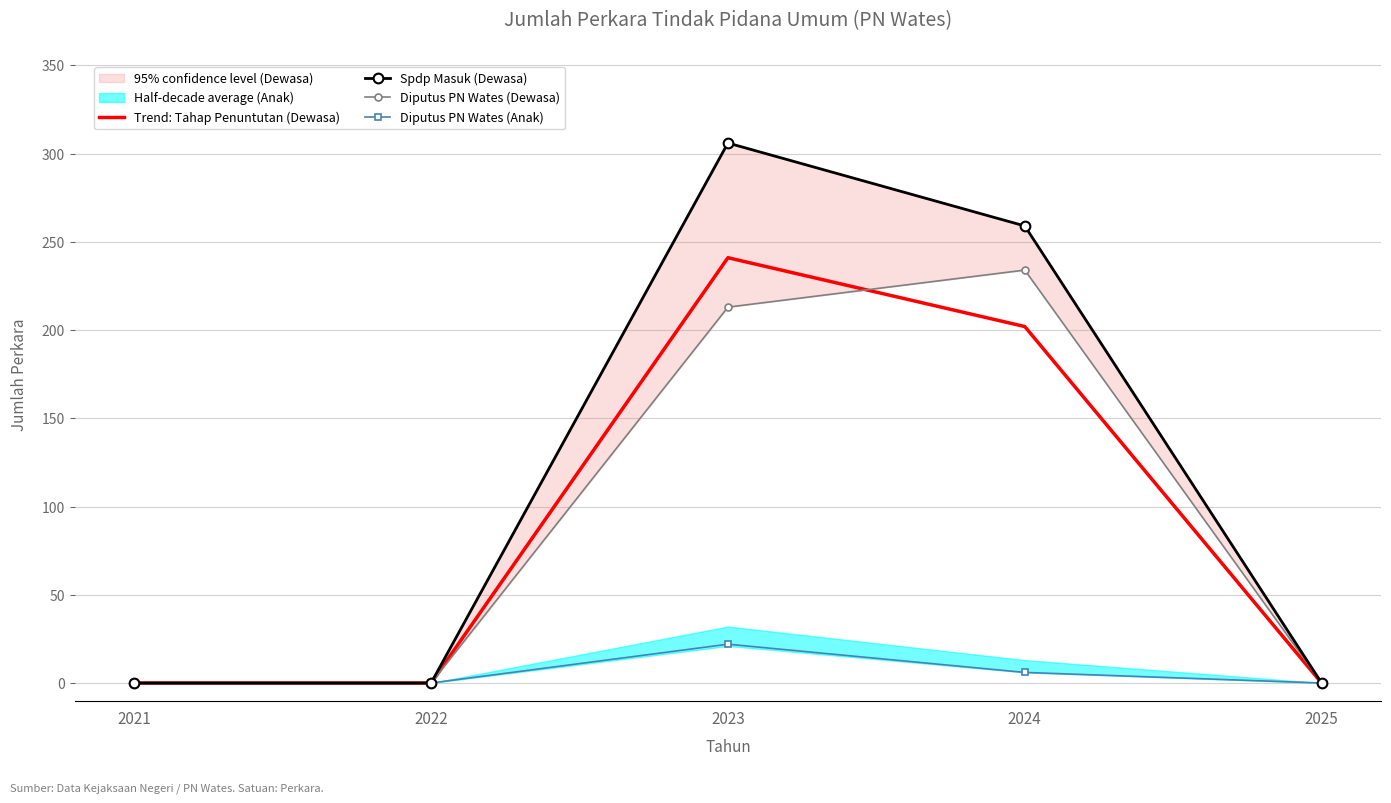

What is the value of the Diputus PN Wates (Anak) point at the 3rd from the left?

22